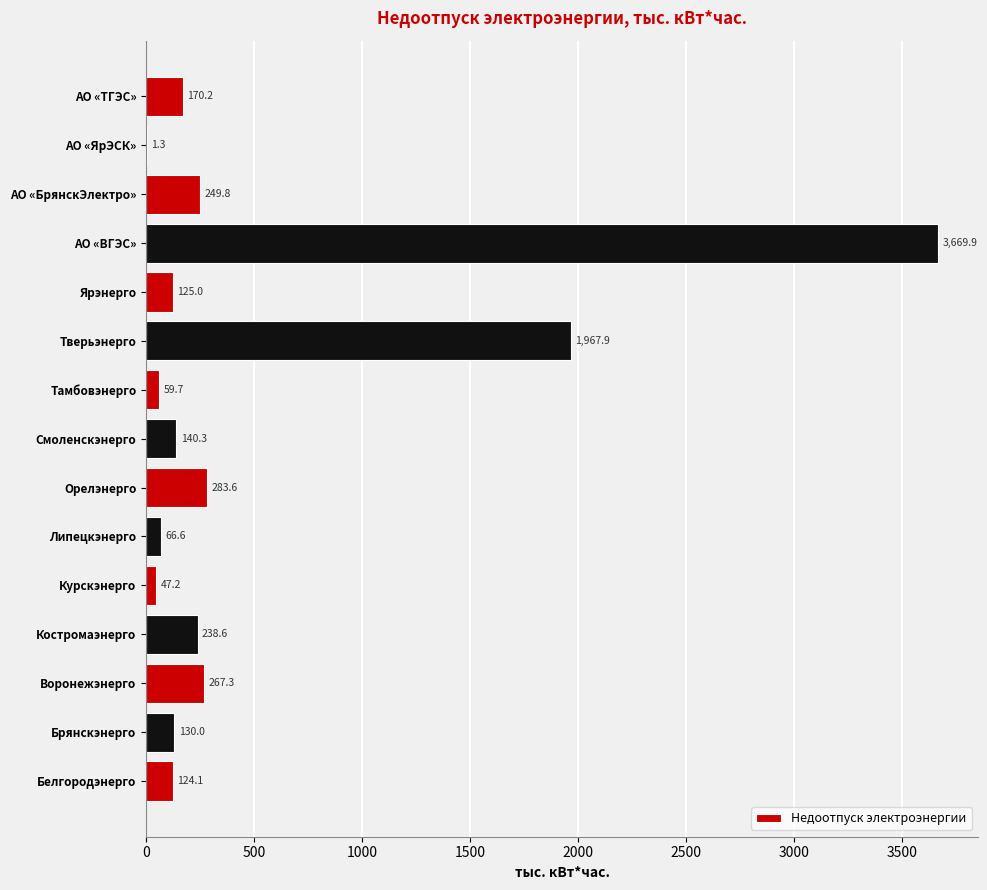

Reading bottom to top, transcribe all the data shown in this chart.

Белгородэнерго=124.1	Брянскэнерго=130.0	Воронежэнерго=267.3	Костромаэнерго=238.6	Курскэнерго=47.2	Липецкэнерго=66.6	Орелэнерго=283.6	Смоленскэнерго=140.3	Тамбовэнерго=59.7	Тверьэнерго=1967.9	Ярэнерго=125.0	АО «ВГЭС»=3669.9	АО «БрянскЭлектро»=249.8	АО «ЯрЭСК»=1.3	АО «ТГЭС»=170.2